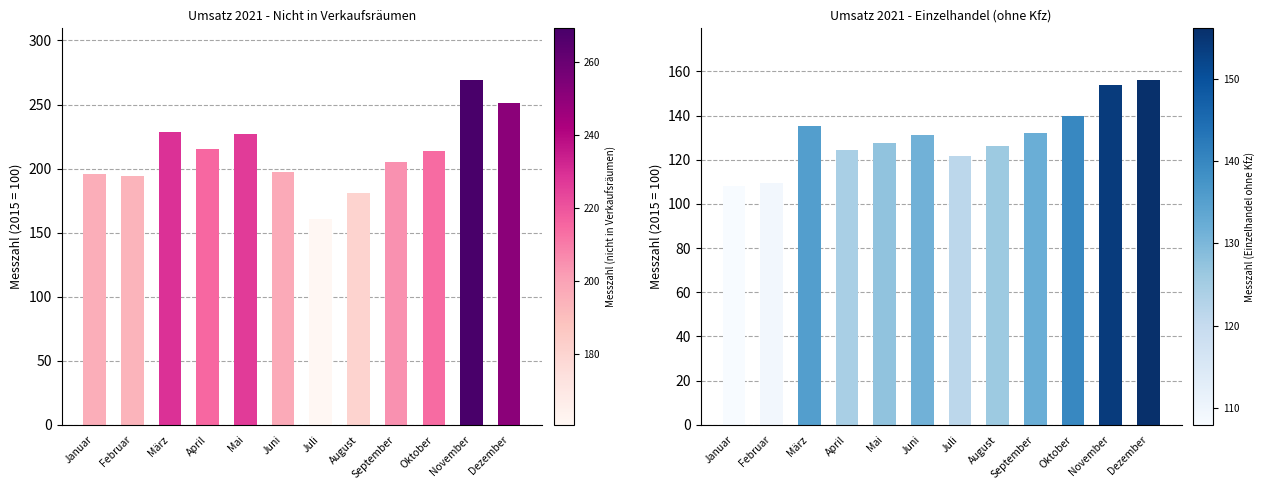

What value does the Einzelhandel (ohne Kfz) series have at Februar?

109.4